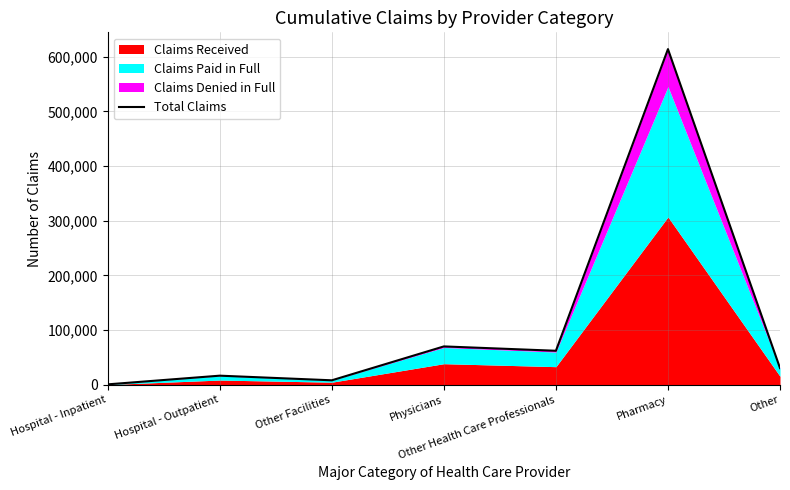

What is the difference between the maximum and minimum values?

613189